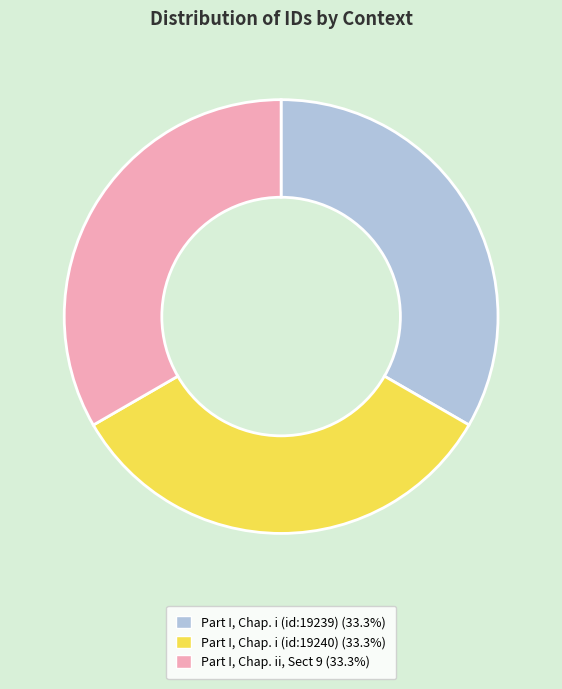

Combined, do Part I, Chap. ii, Sect 9 (33.3%) and Part I, Chap. i (id:19240) (33.3%) account for over 50%?

Yes